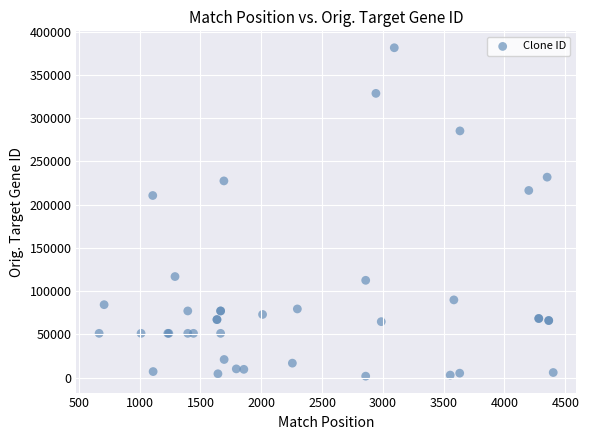

What Y value in the scatter plot is closest to 191578?

210619